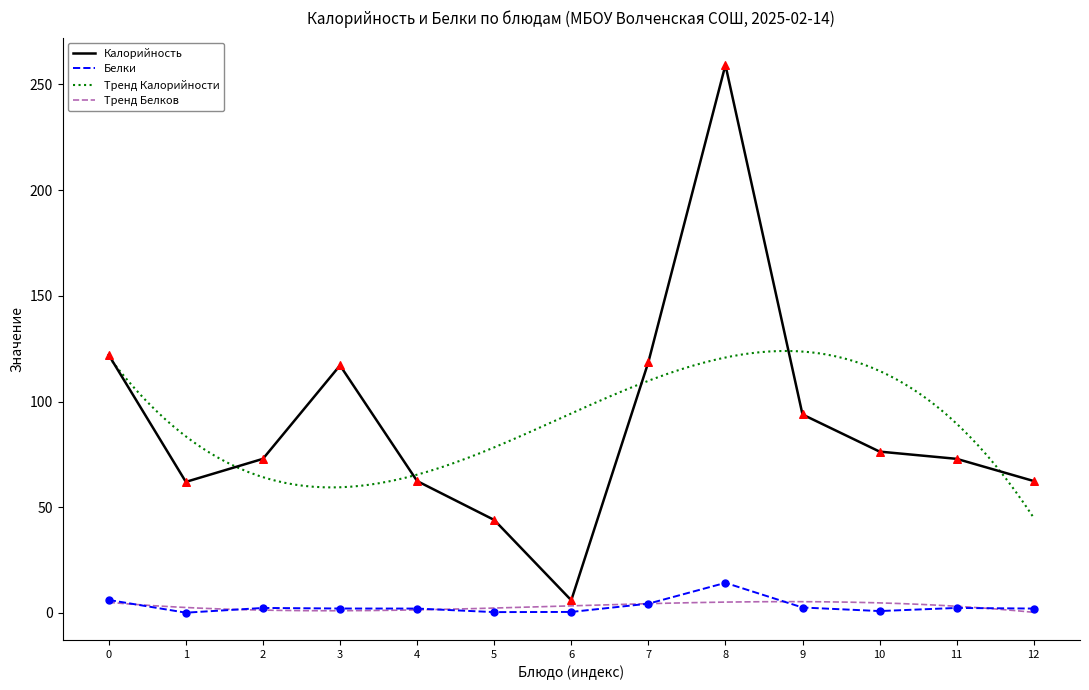

Is it true that Калорийность equals 259.2 at 8?

True